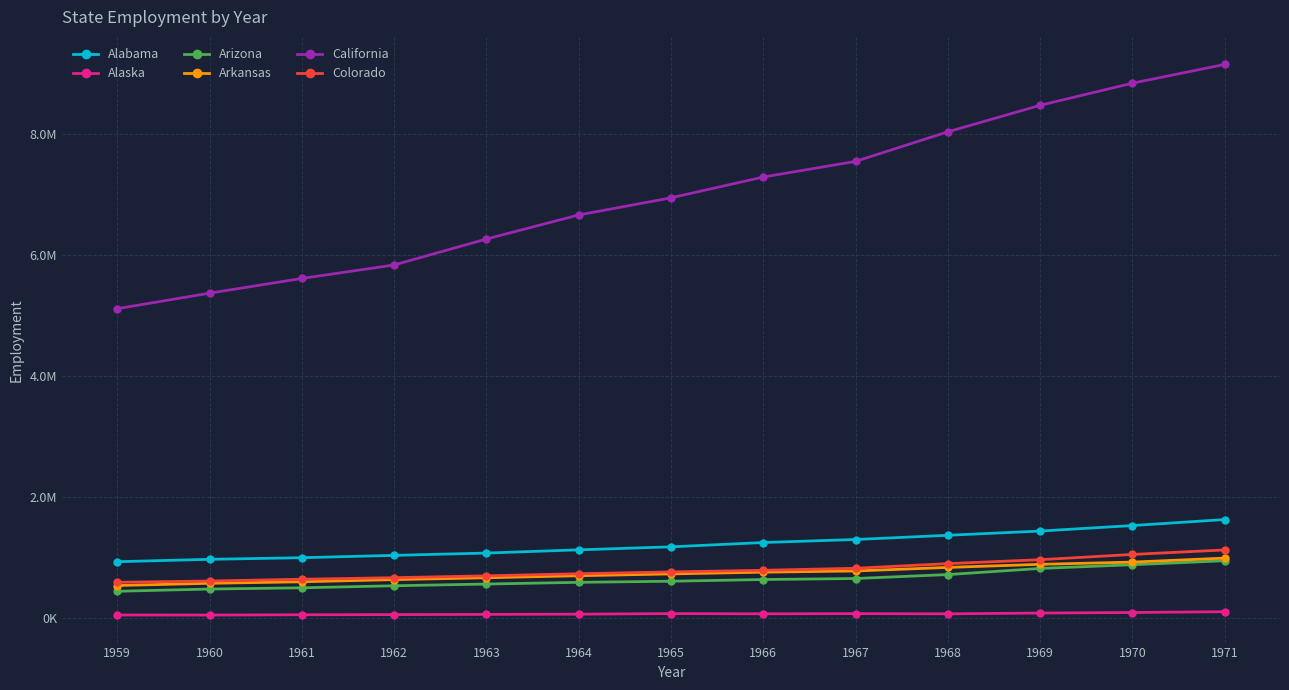

What value does the Arkansas series have at 1960?

572125